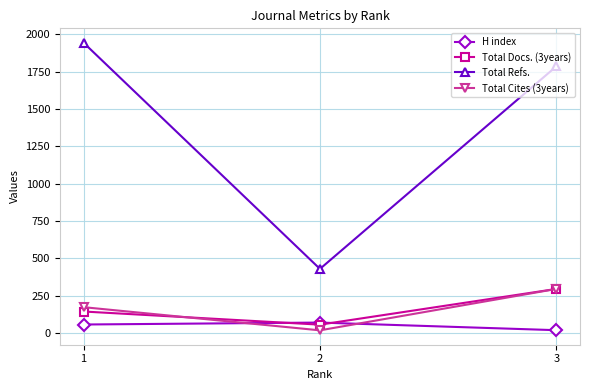

The value of Total Refs. at 1 is 1943. True or false?

True